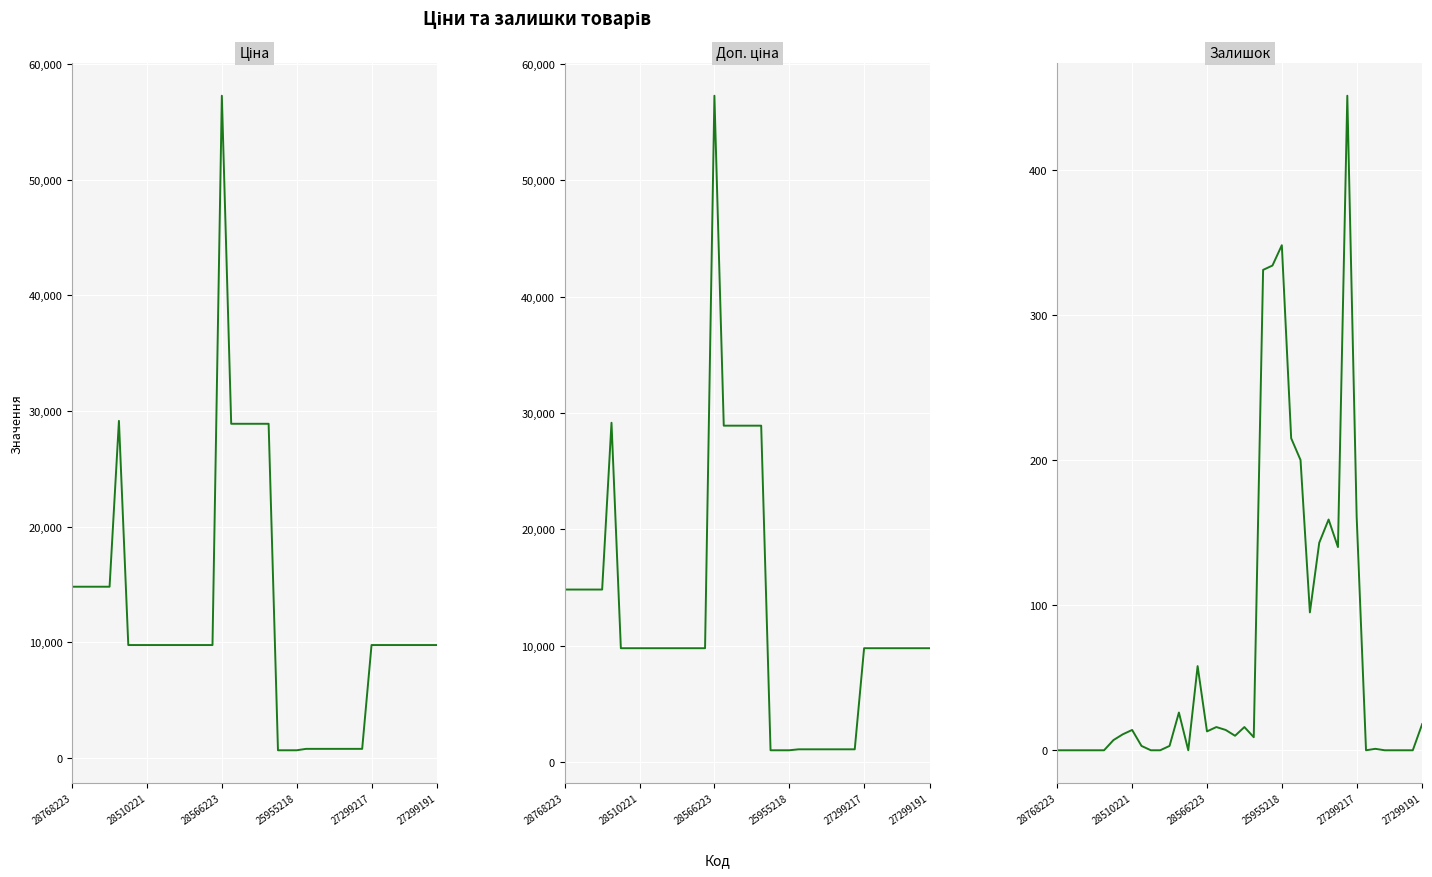

Rank the series at 25955218 from lowest to highest value.

Залишок, Ціна, Доп. ціна